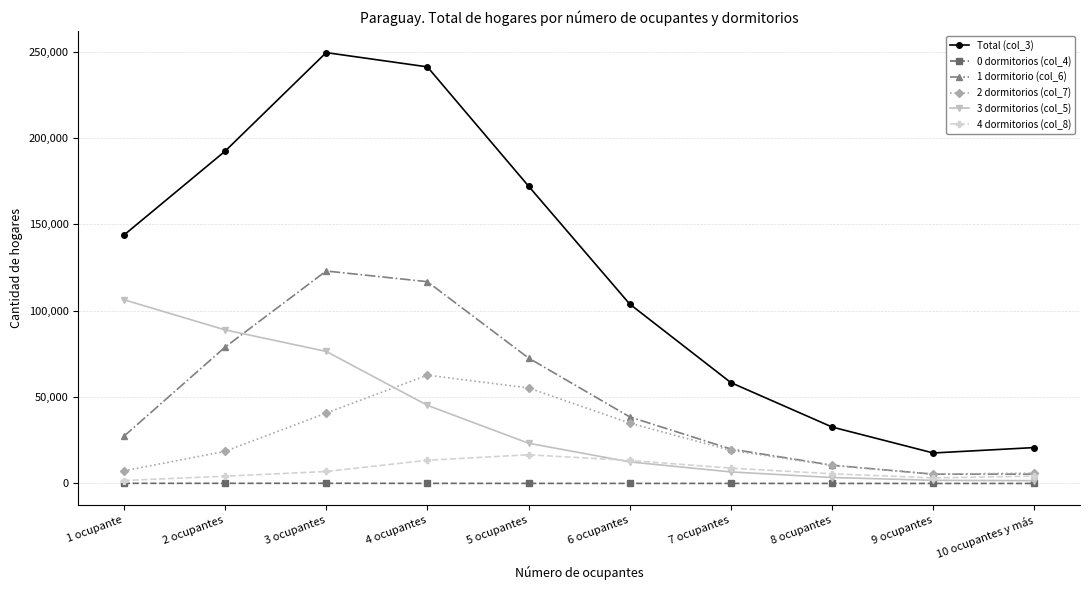

Which series has the largest range (max minus min)?

Total (col_3)